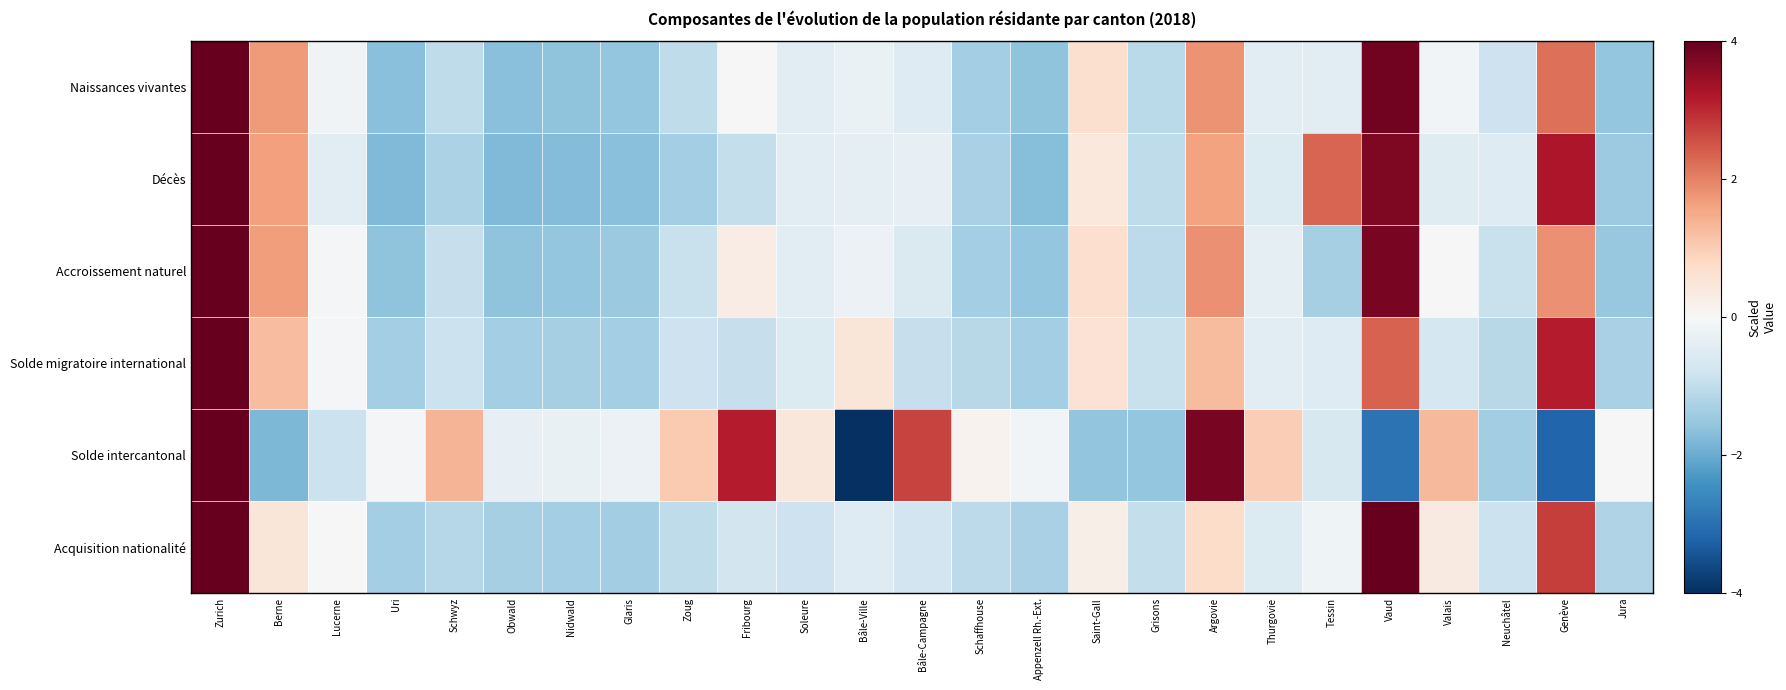

What is the difference between the highest and lowest values at Neuchâtel?

0.9